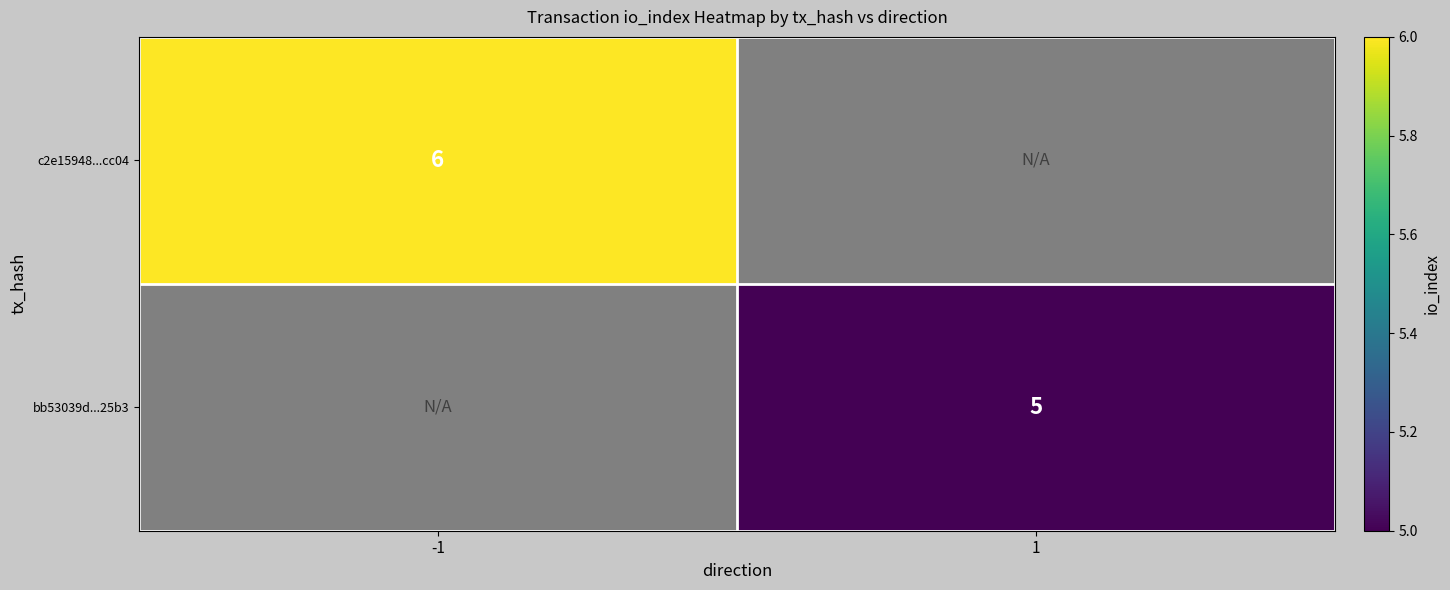

The value of bb53039d...25b3 at 1 is 5. True or false?

True